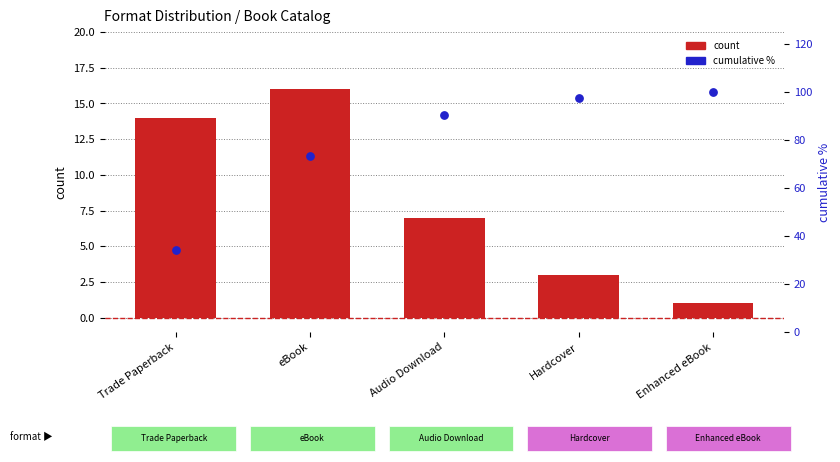

What is the total value across all series at Hardcover?

100.6